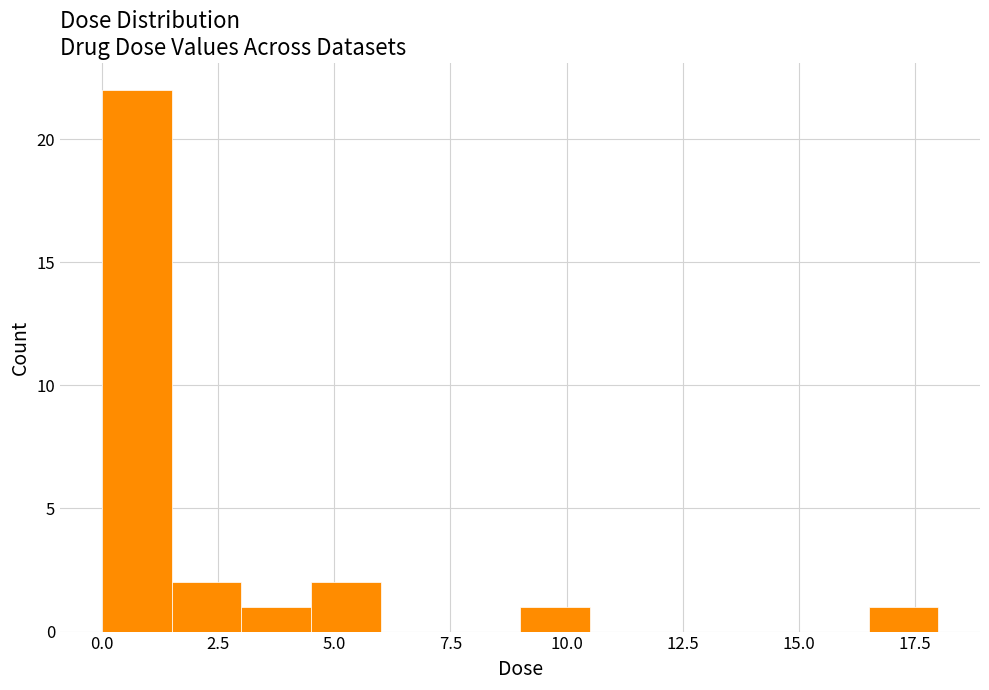

Read against the x-axis, roughly where is the centre of the tallest bar?

1.0